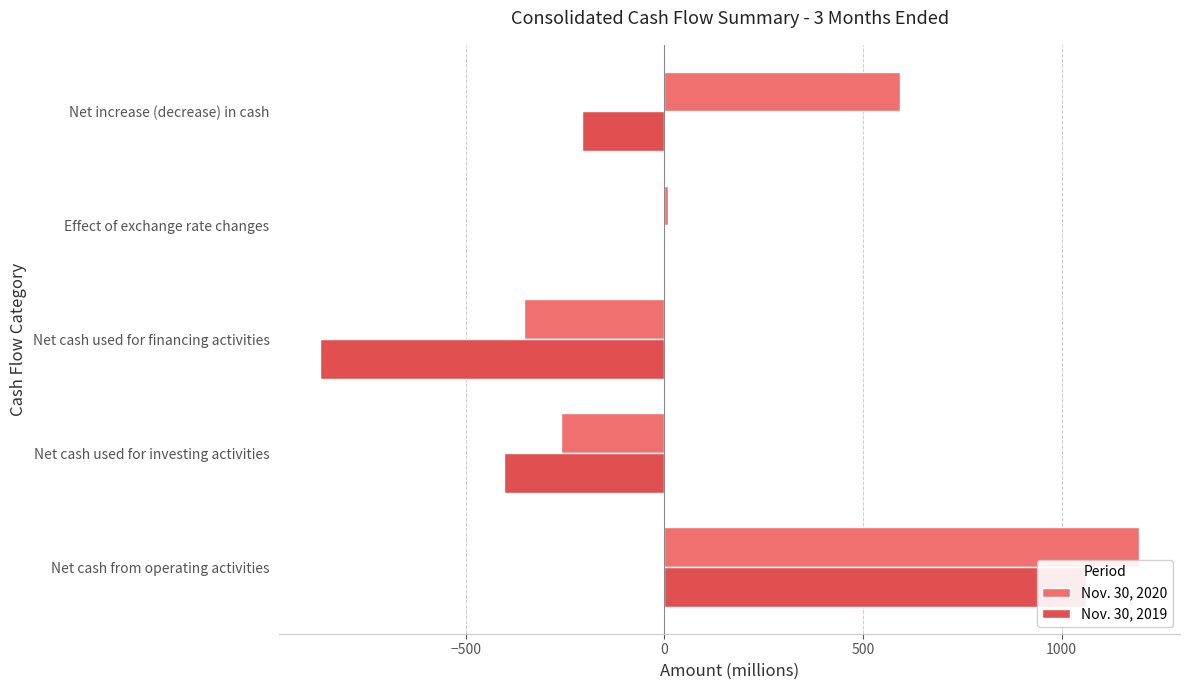

What is the sum of all Nov. 30, 2019 values?

-412